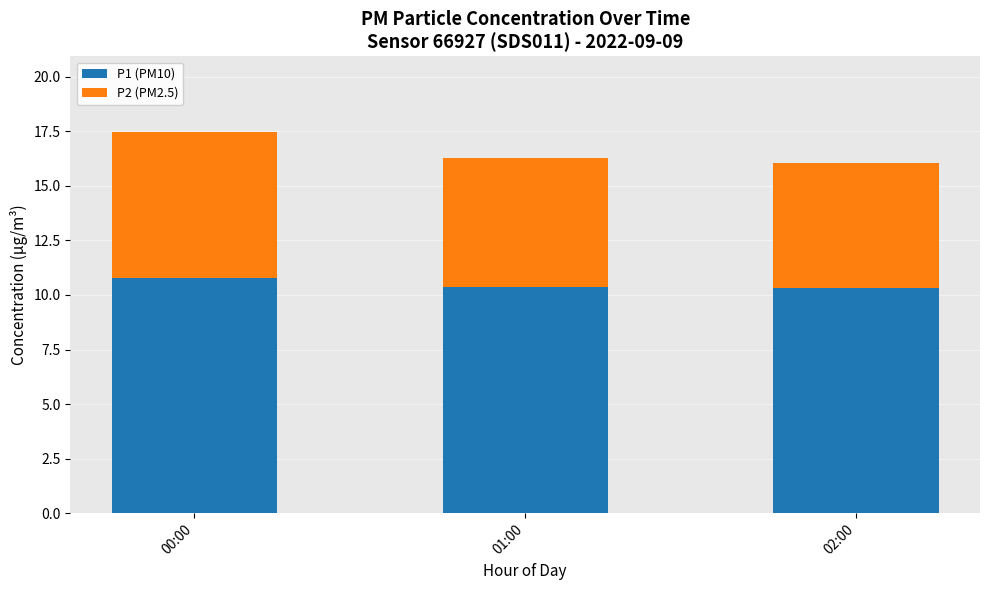

What is the difference between the maximum and minimum values in the P1 (PM10) series?

0.5